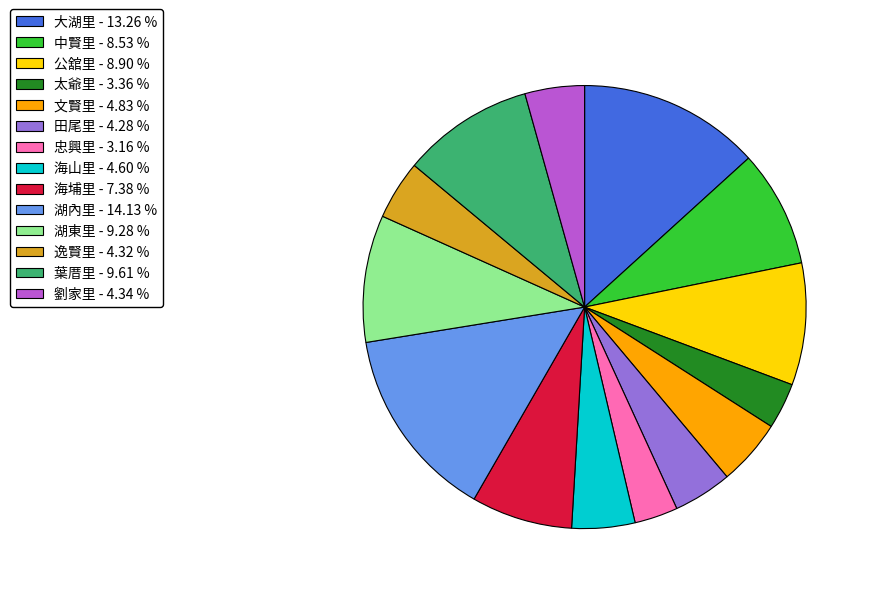

Is it true that 大湖里 is 13% of the pie?

True